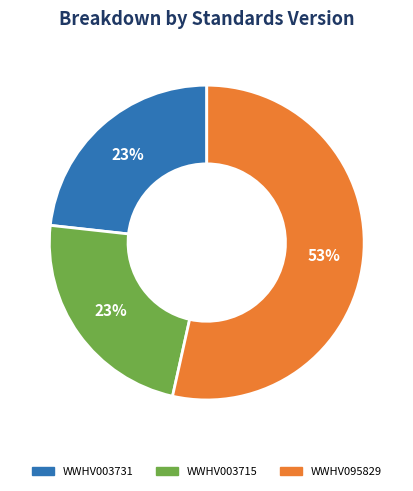

What percentage is the WWHV003731 slice, to the nearest percent?

23%